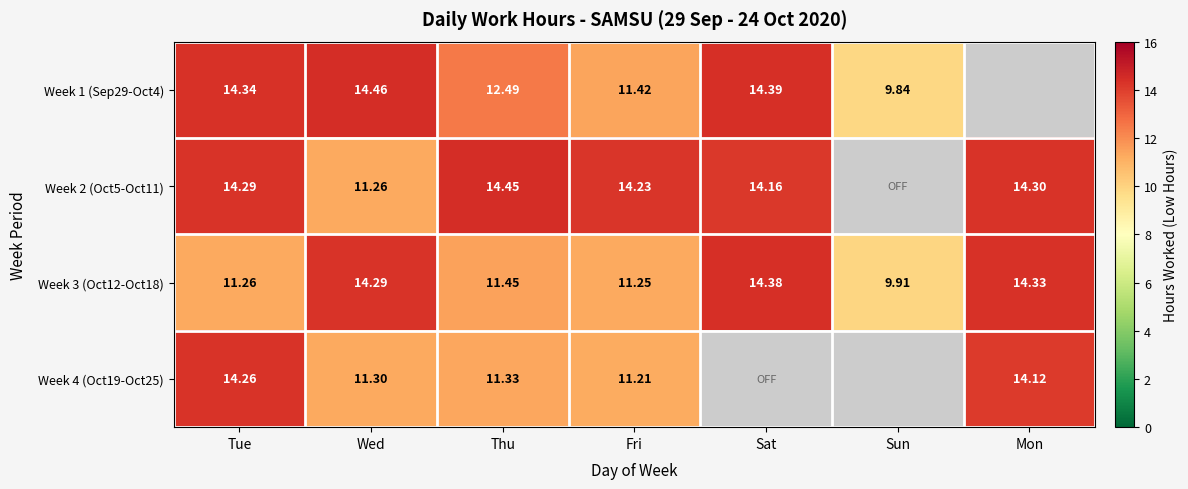

Which label corresponds to the smallest value in the chart?

Sun